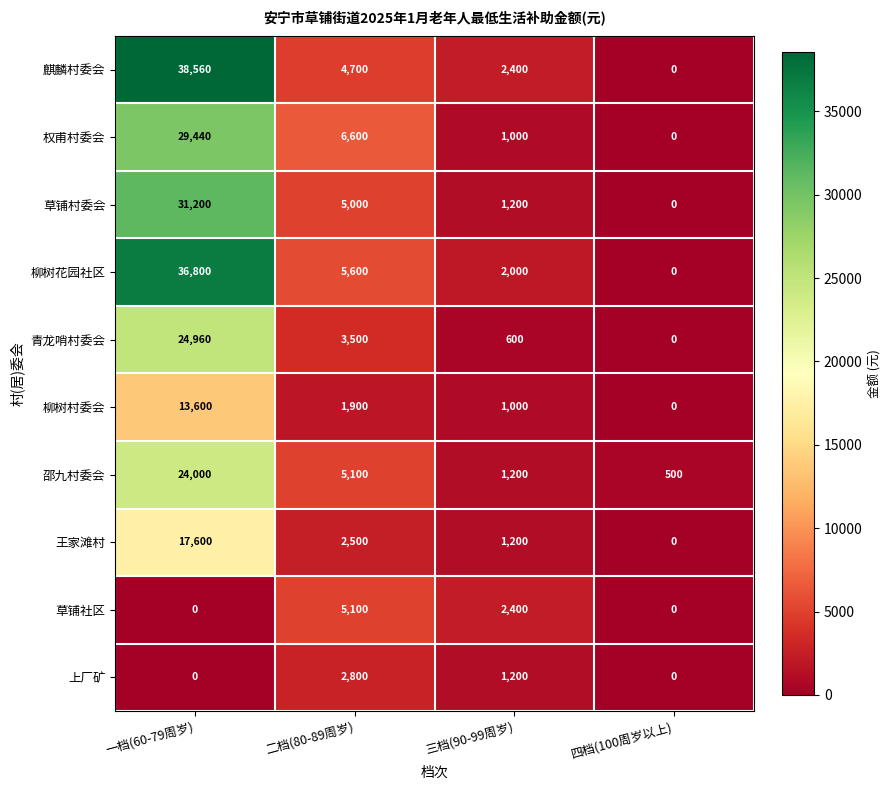

The value of 柳树花园社区 at 三档(90-99周岁) is 3176. True or false?

False